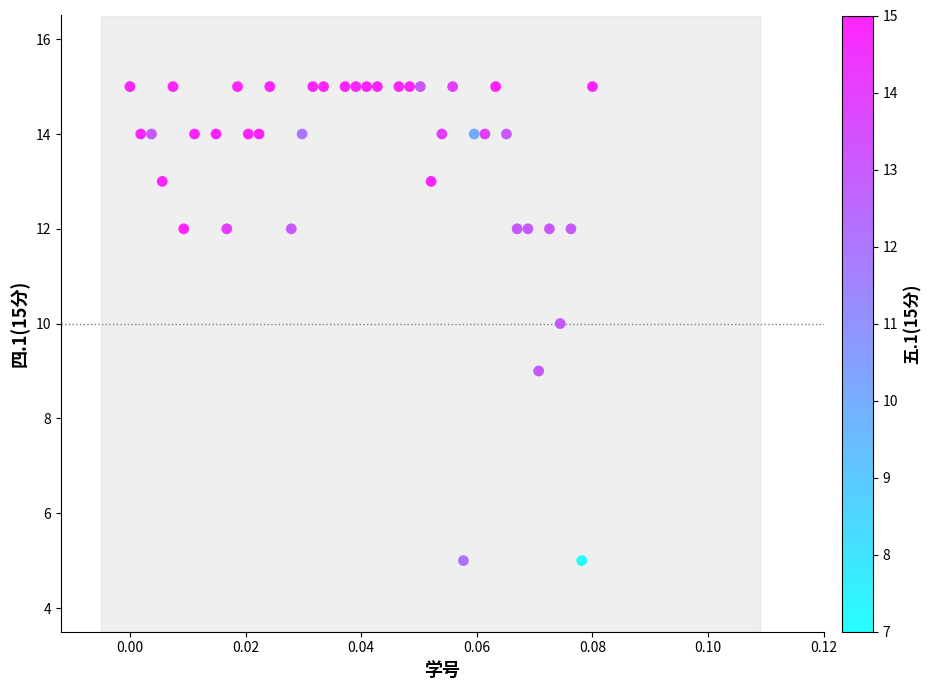

What is the range of Y values (max minus min)?

10